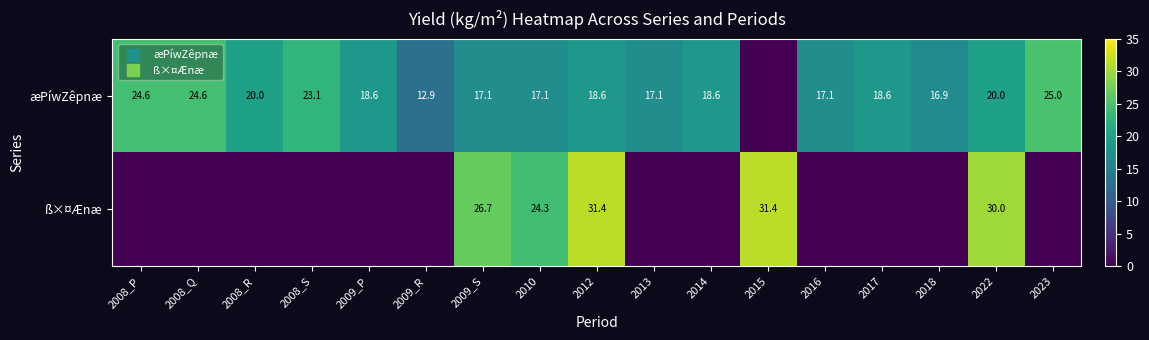

Rank the series by their maximum value, from lowest to highest.

æPíwZêpnæ, ß×¤Ænæ